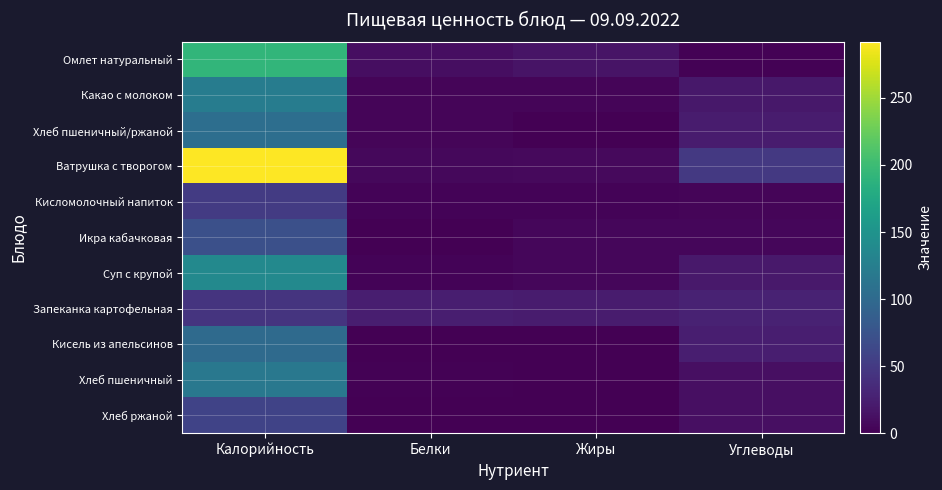

Which series has the widest spread of values?

Ватрушка с творогом